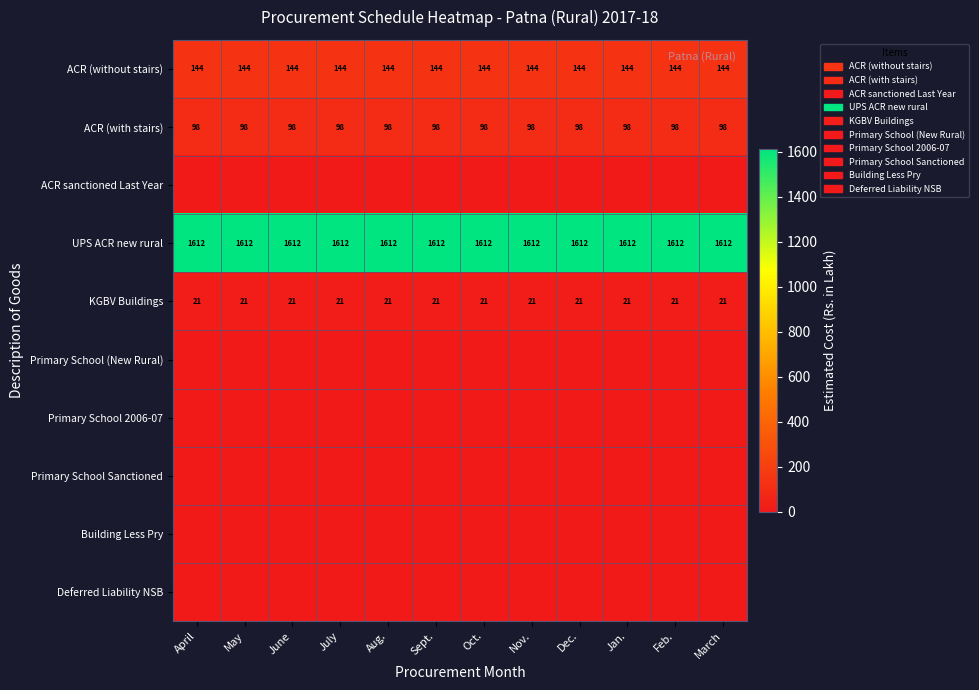

Is it true that ACR (with stairs) equals 56 at Dec.?

False